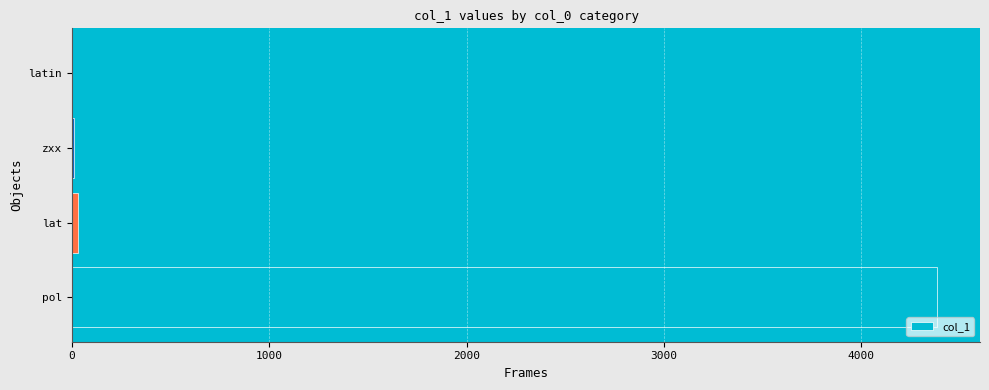

True or false: the data shows 4383 at pol.

True